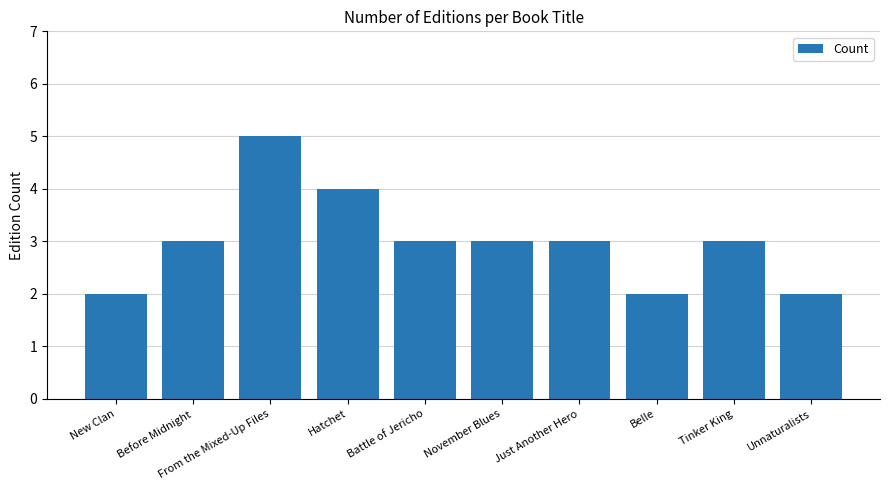

What is the difference between the maximum and minimum values?

3